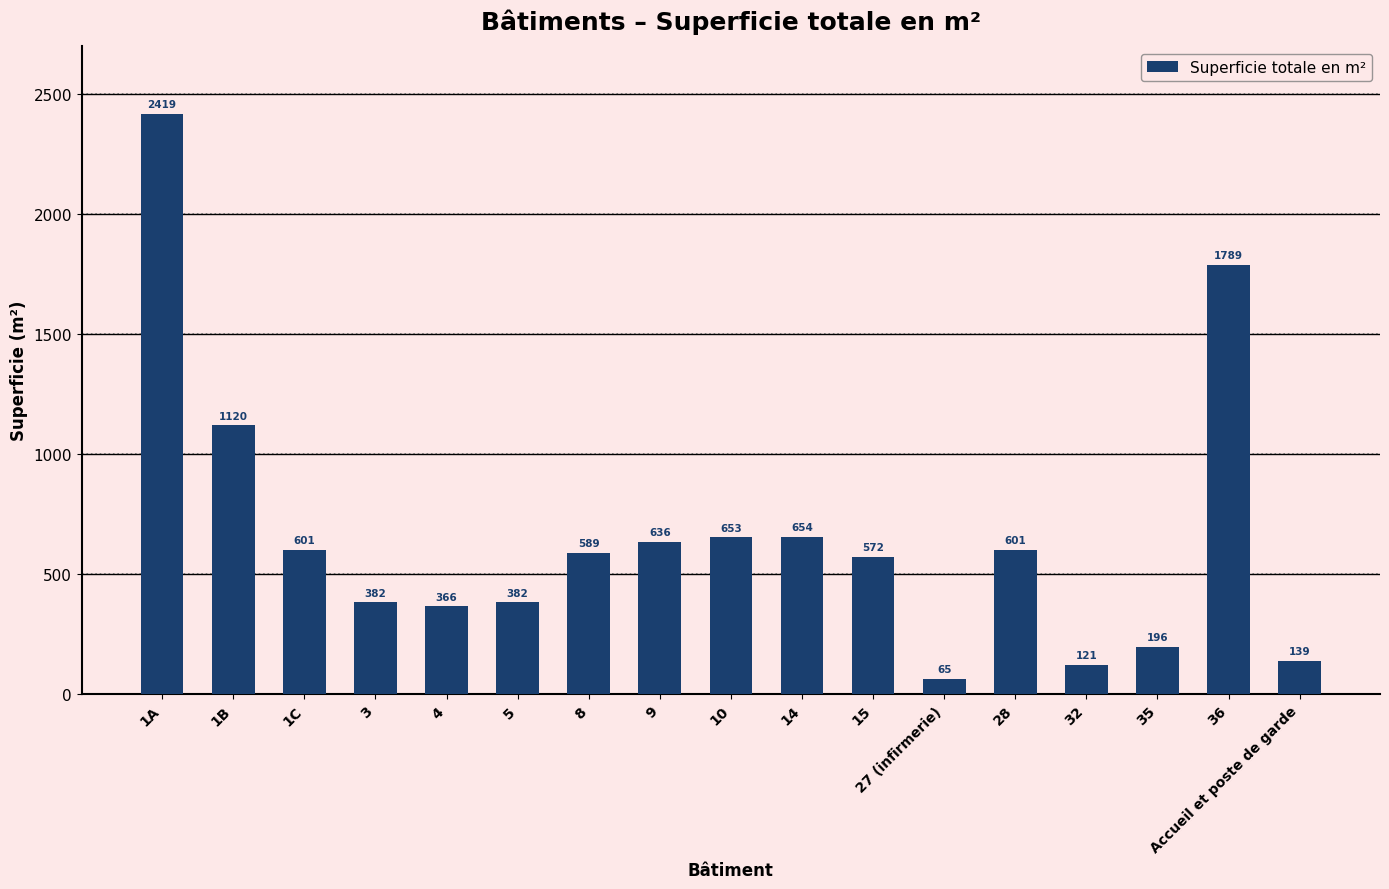

How many distinct data groups are displayed?

1